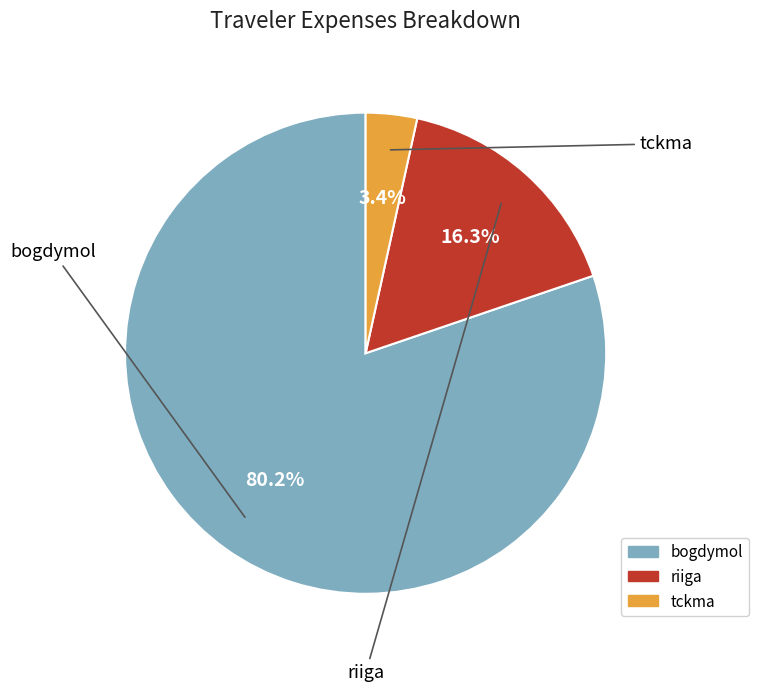

True or false: riiga accounts for 22% of the total.

False